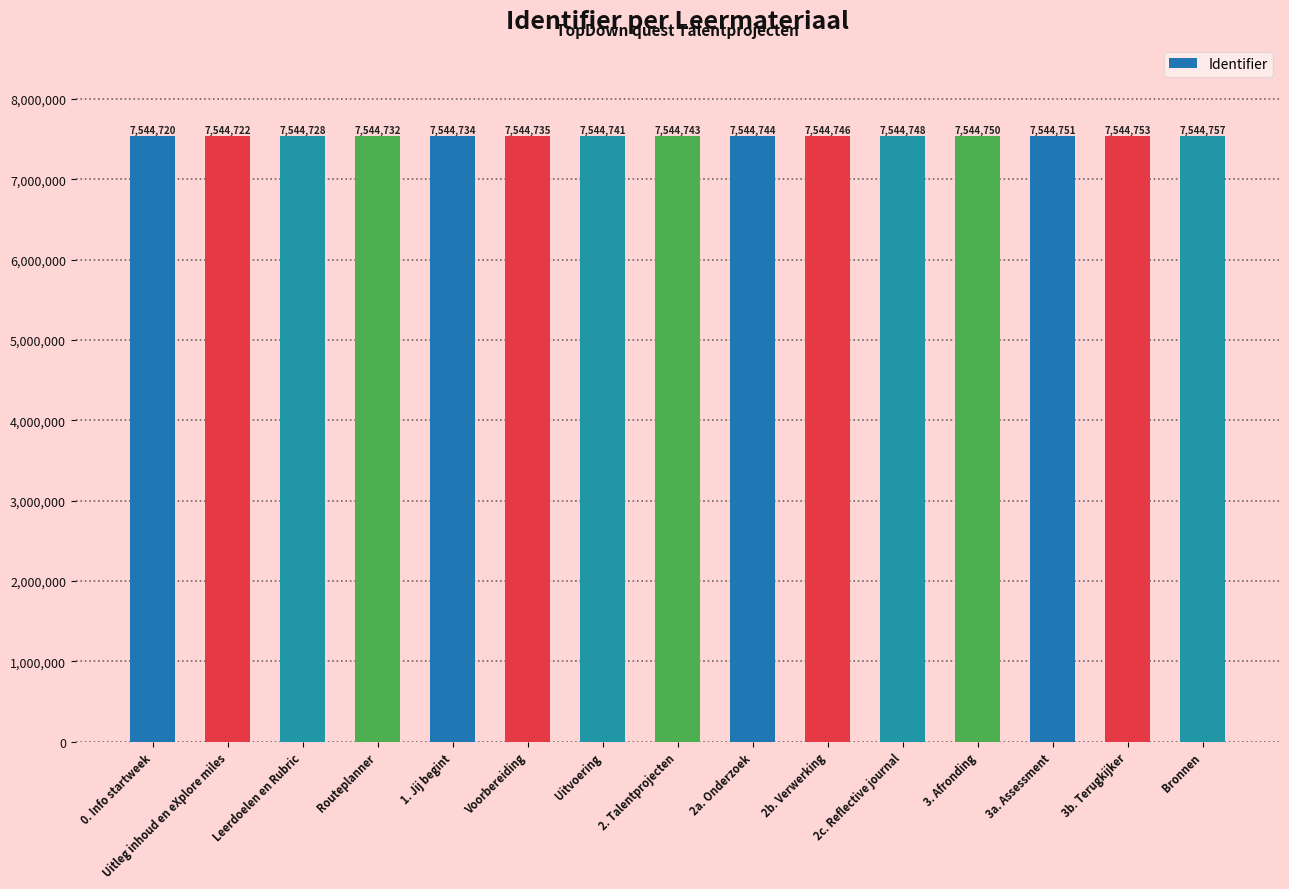

Where is the data nearest to the value 7544738?

Voorbereiding